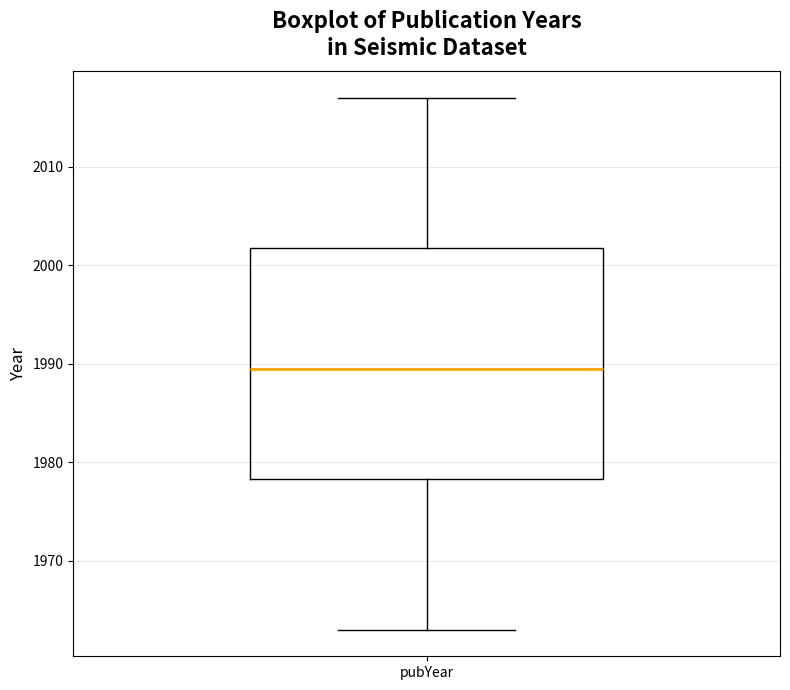

Read this box plot against the y-axis: the position of the median line, the range covered by the box, and the ends of both whiskers. The values are not printed on the chart, so give them approximately, as read against the axis.

median 1990, box 1978 to 2002, whiskers 1963 to 2017